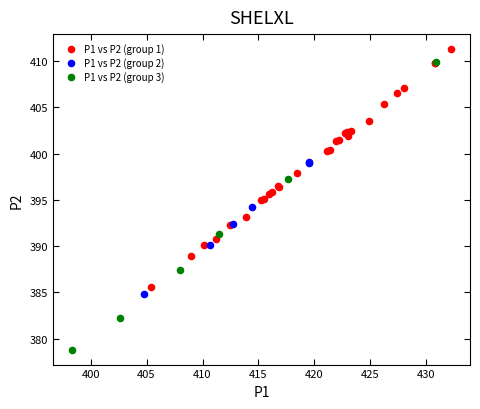

Which series reaches the maximum Y coordinate?

P1 vs P2 (group 1)